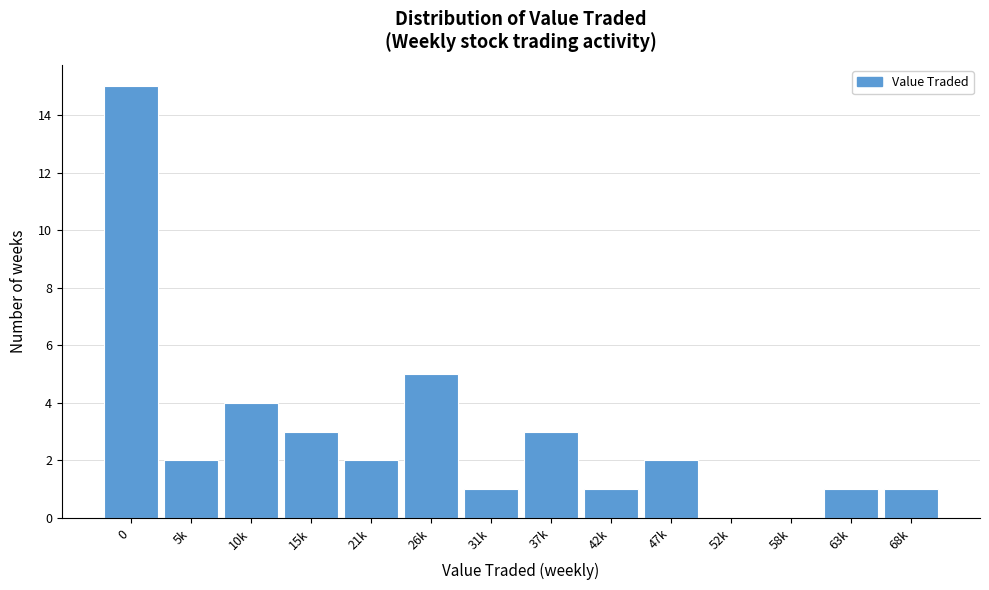

Reading right to left, what are all the values shown in this chart?

68k=1	63k=1	58k=0	52k=0	47k=2	42k=1	37k=3	31k=1	26k=5	21k=2	15k=3	10k=4	5k=2	0=15